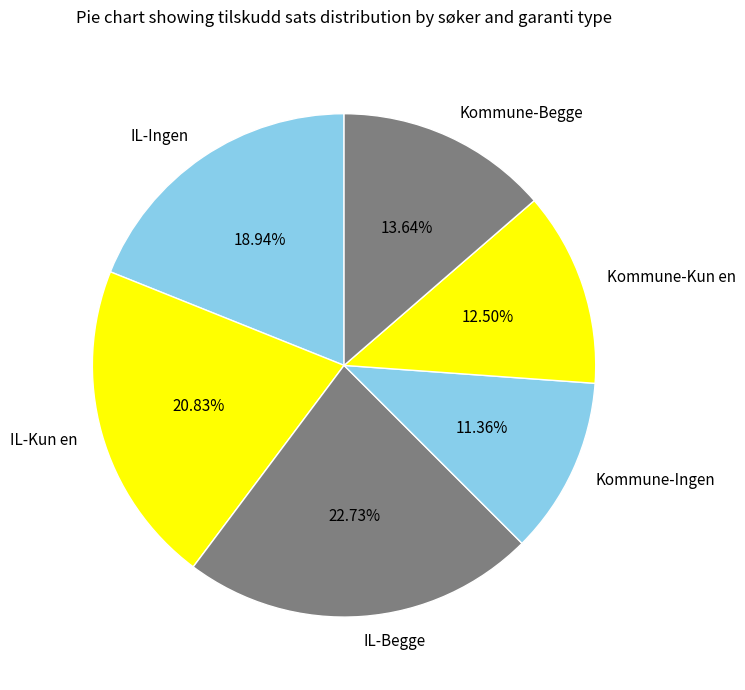

To the nearest percent, what is the difference between the IL-Kun en and Kommune-Kun en slice percentages?

8%